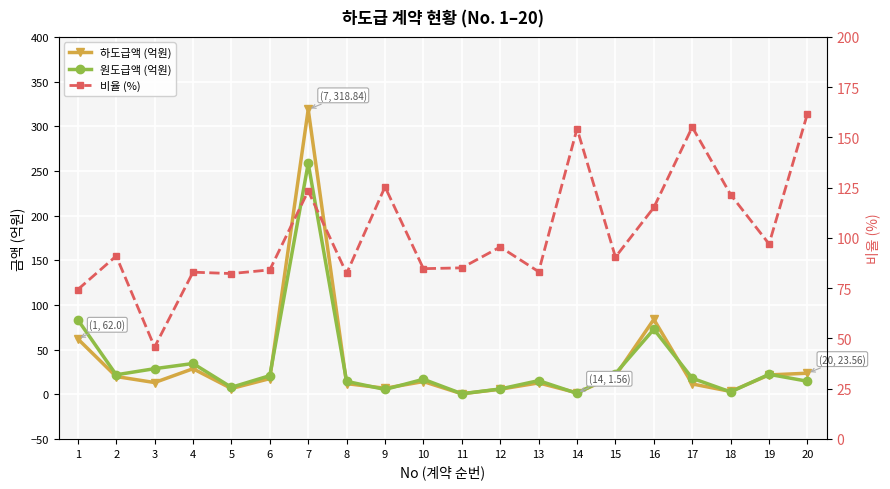

What are all the series names shown in the legend?

하도급액 (억원), 원도급액 (억원), 비율 (%)